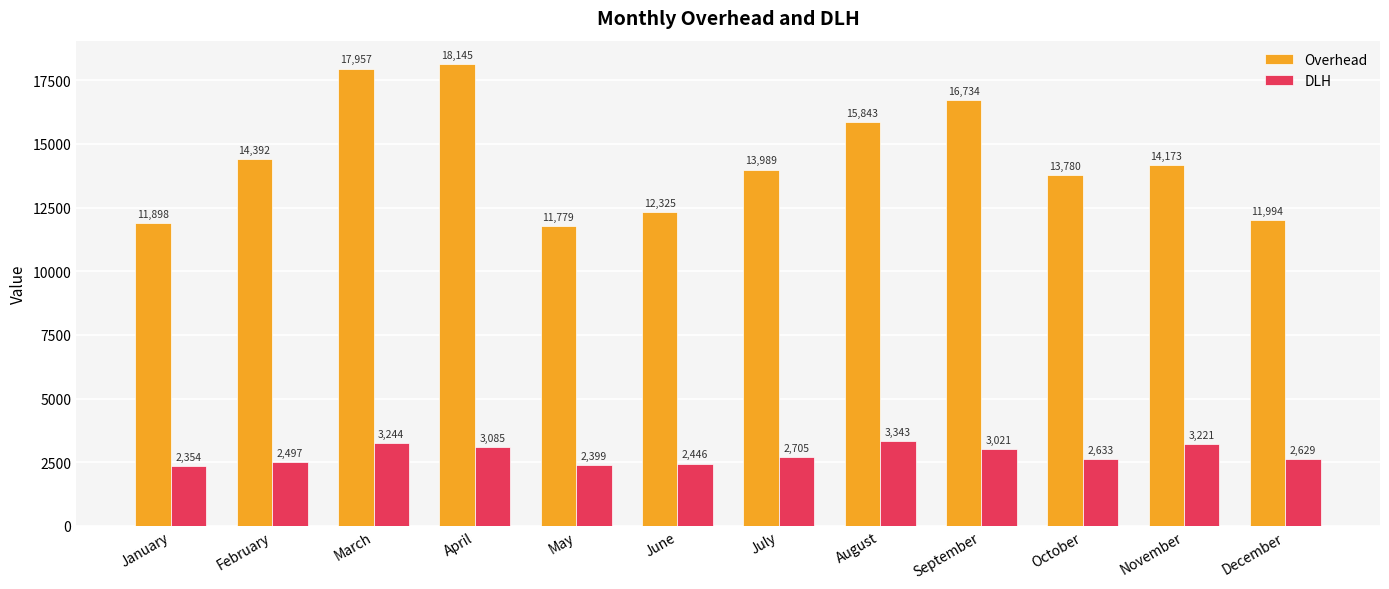

What is the difference between the maximum and minimum values in the DLH series?

989